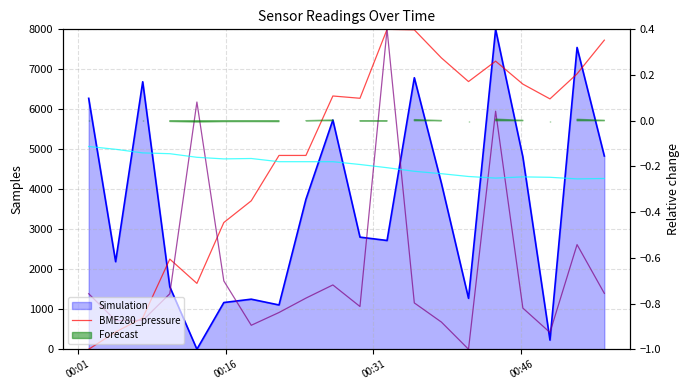

Count the number of data series in this chart.

3